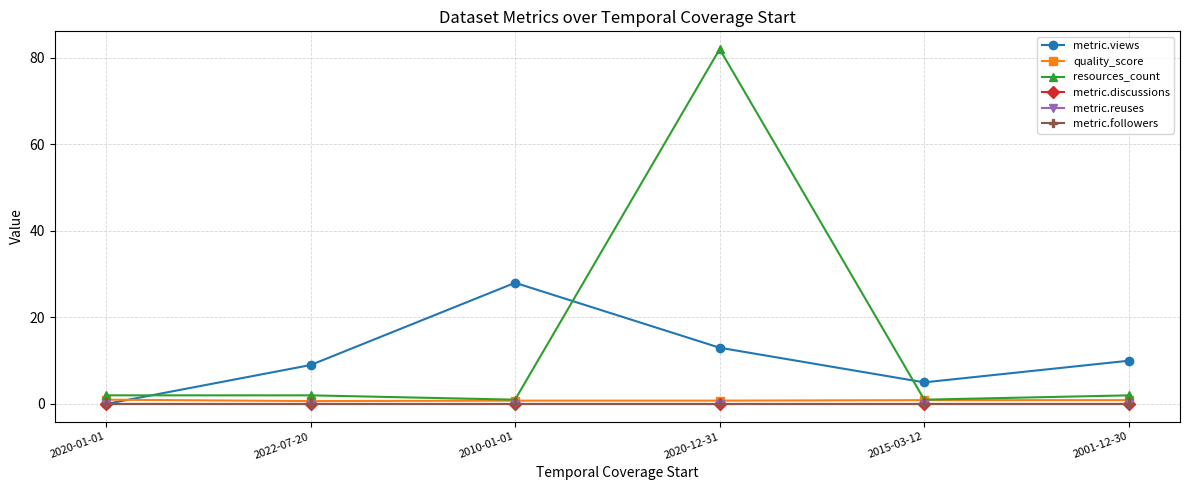

True or false: quality_score has more than 1 interior local peaks.

False